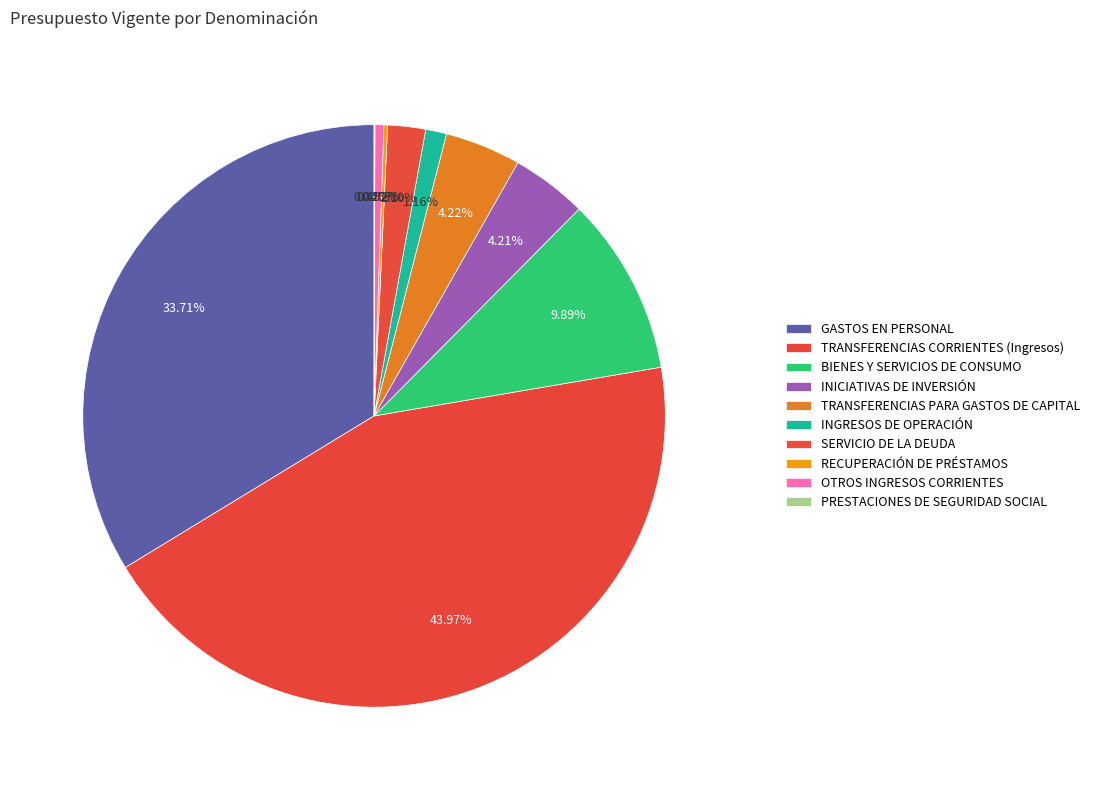

True or false: INICIATIVAS DE INVERSIÓN accounts for 1% of the total.

False